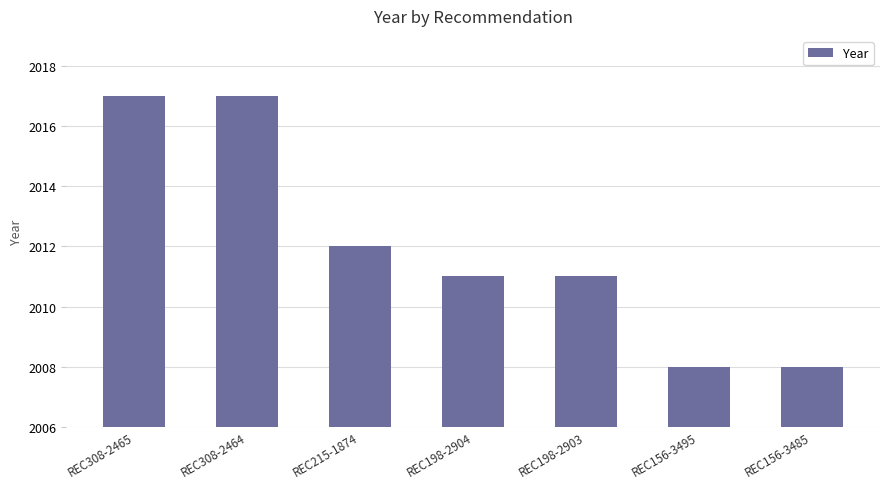

How many series are shown in this chart?

1